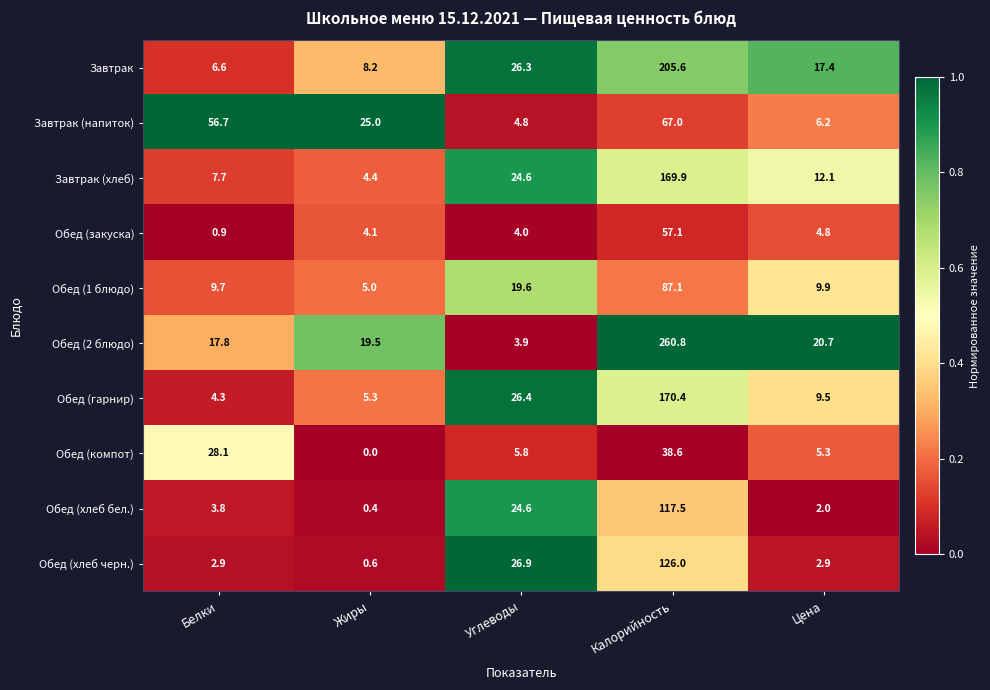

Read the Обед (компот) value at Калорийность.

38.6